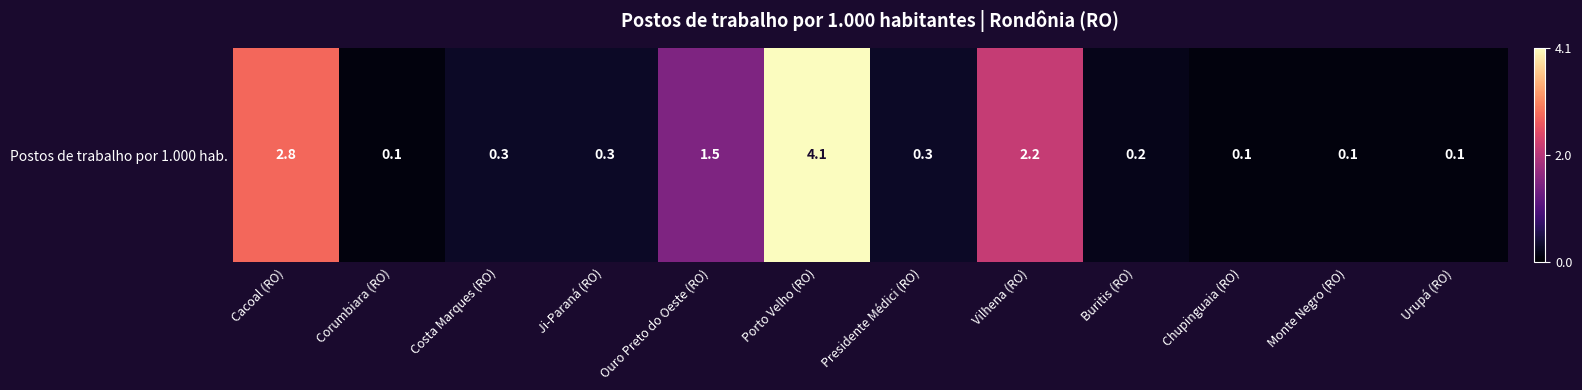

What is the smallest value displayed?

0.1